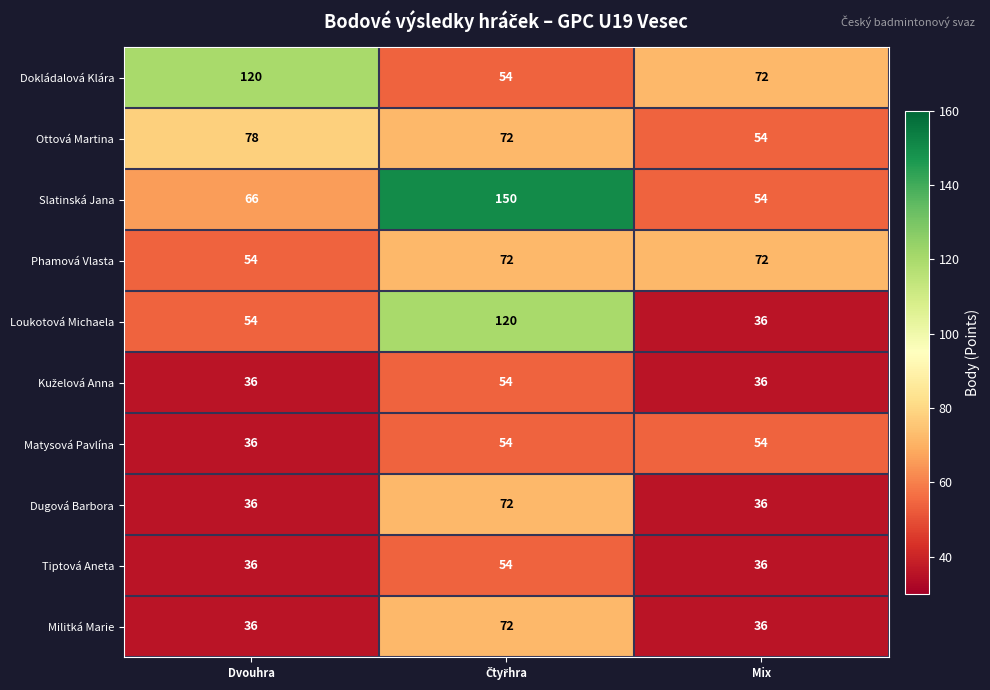

What is the minimum value shown in the chart?

36